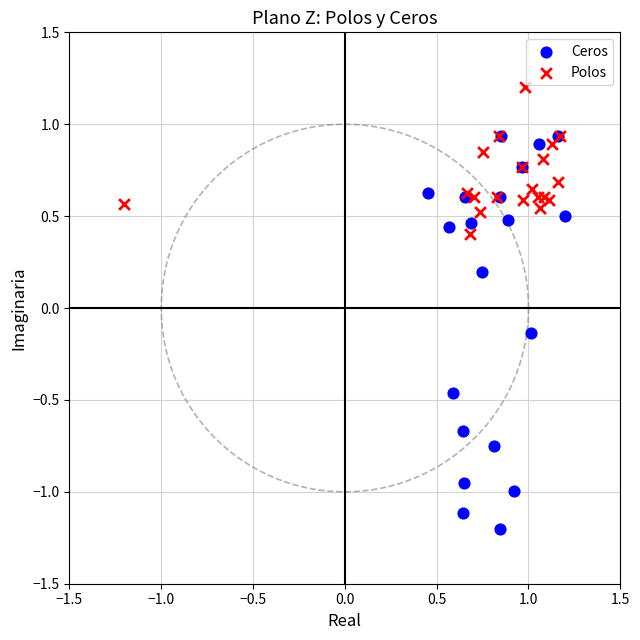

Which series reaches the maximum Y coordinate?

Polos